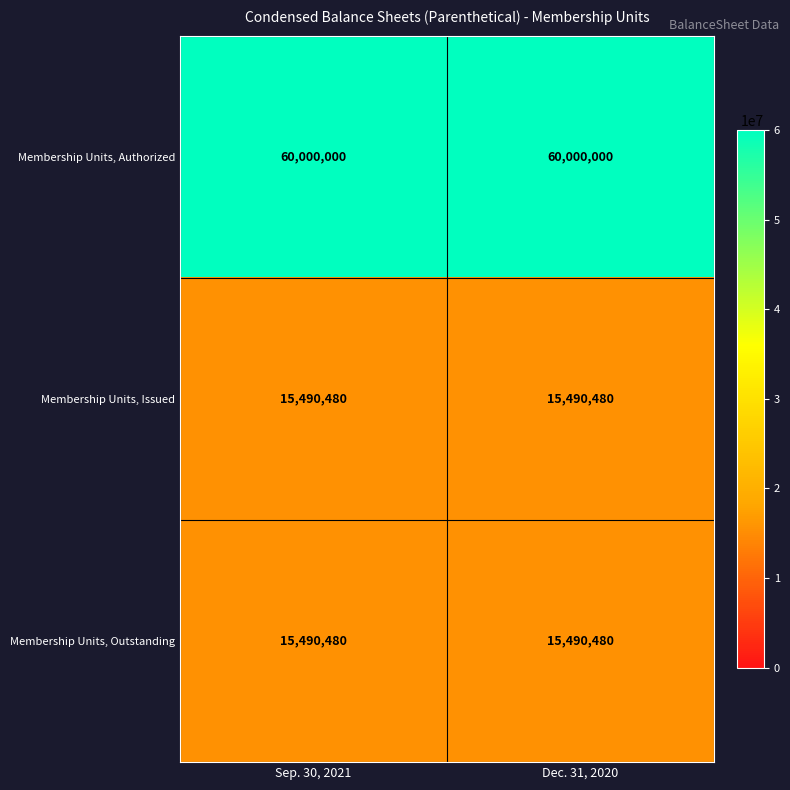

The Membership Units, Authorized series shows 60000000 at Sep. 30, 2021. True or false?

True